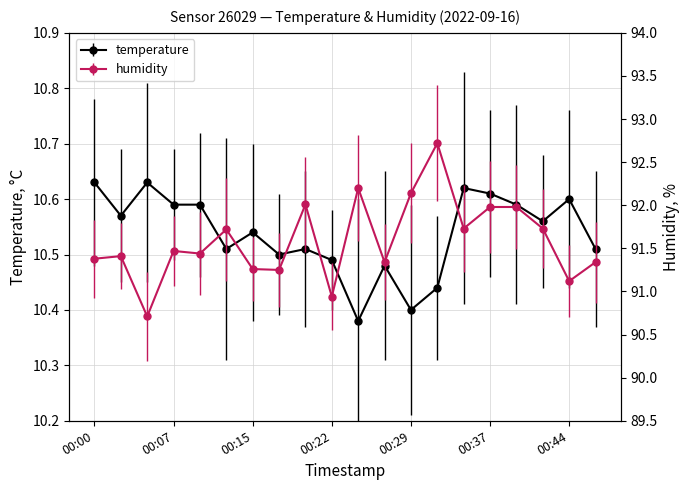

Reading left to right, list all the values displayed in this chart.

temperature: 10.6	10.6	10.6	10.6	10.6	10.5	10.5	10.5	10.5	10.5	10.4	10.5	10.4	10.4	10.6	10.6	10.6	10.6	10.6	10.5
humidity: 91.4	91.4	90.7	91.5	91.4	91.7	91.3	91.2	92.0	90.9	92.2	91.3	92.1	92.7	91.7	92.0	92.0	91.7	91.1	91.3